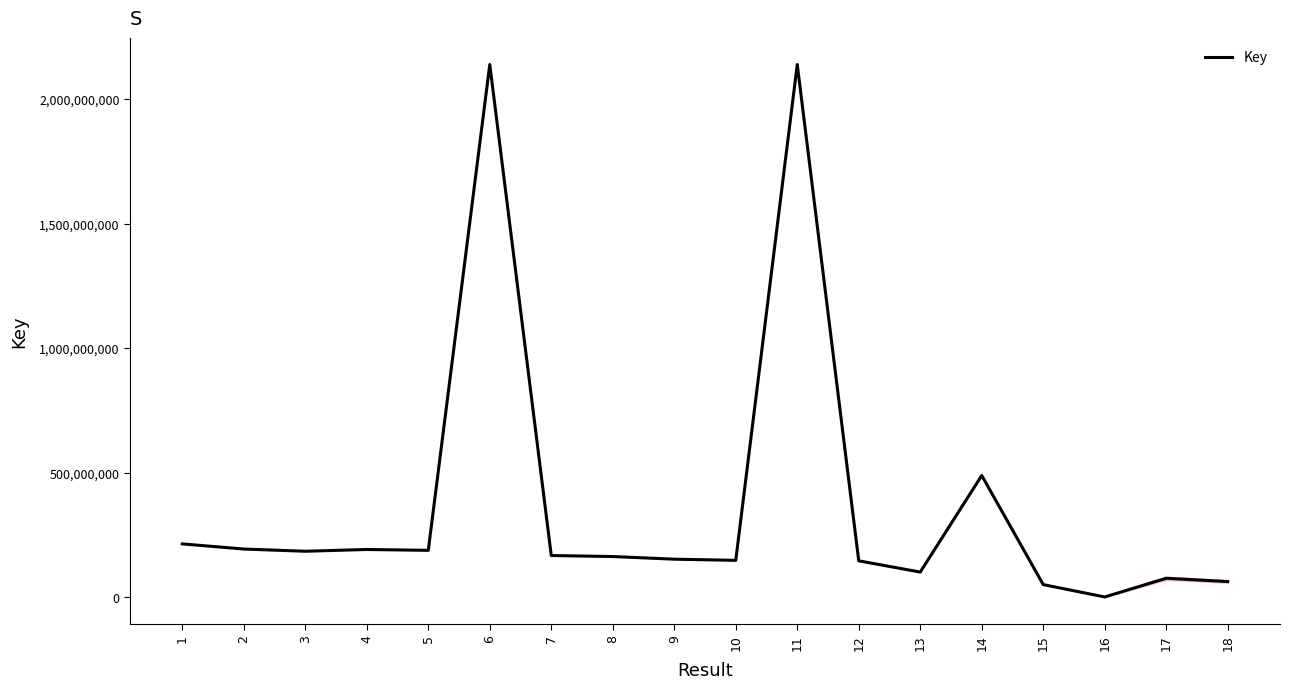

The value at 13 is 100336871. True or false?

True